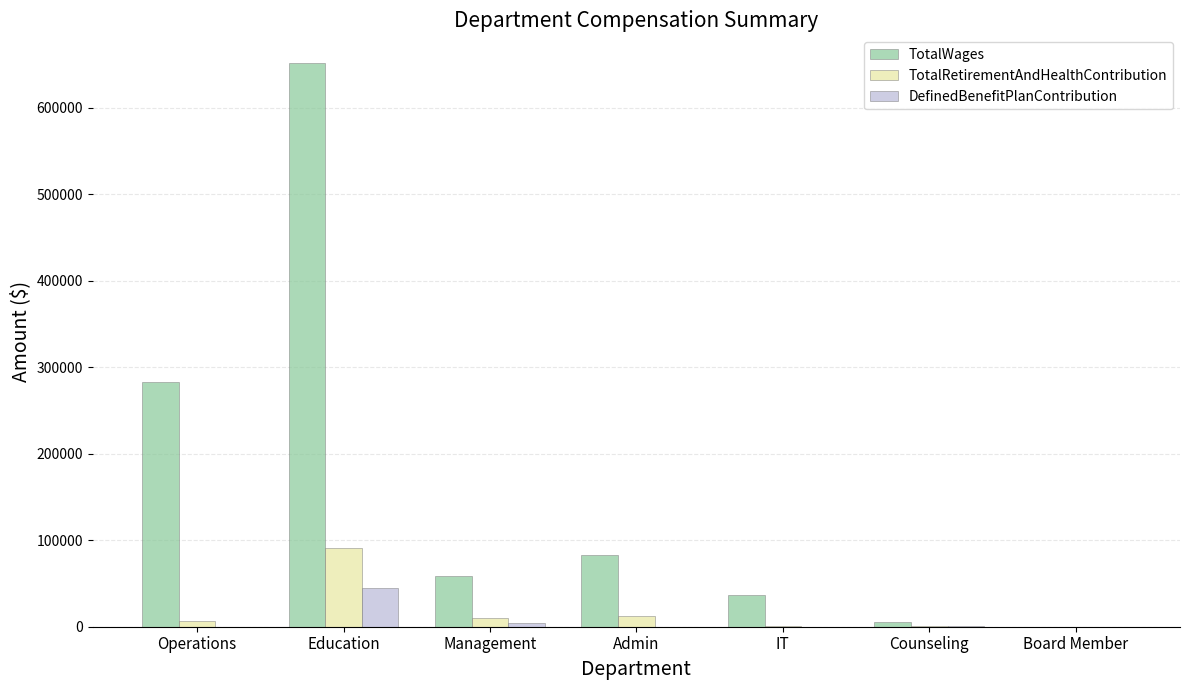

Which label corresponds to the largest value in the chart?

Education